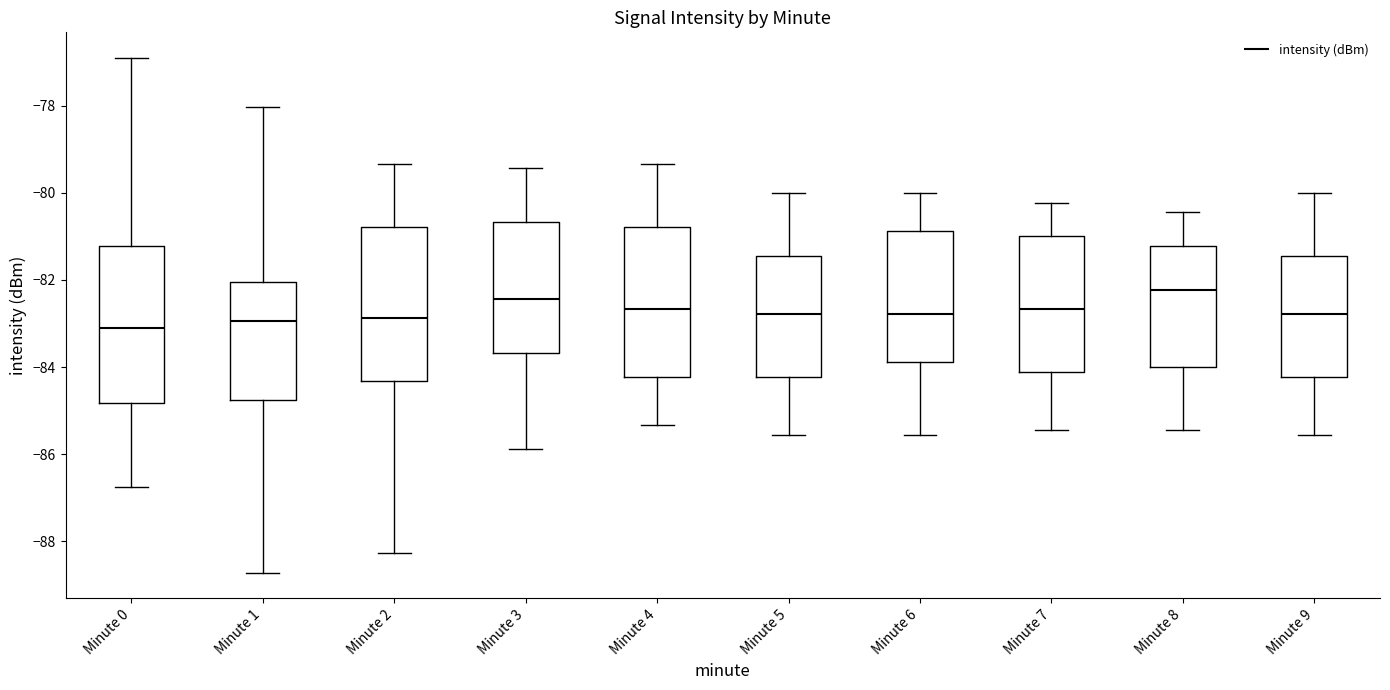

Where does the lower whisker of the box for Minute 3 end on the y-axis? The values are not printed on the chart, so give them approximately, as read against the axis.

-85.8